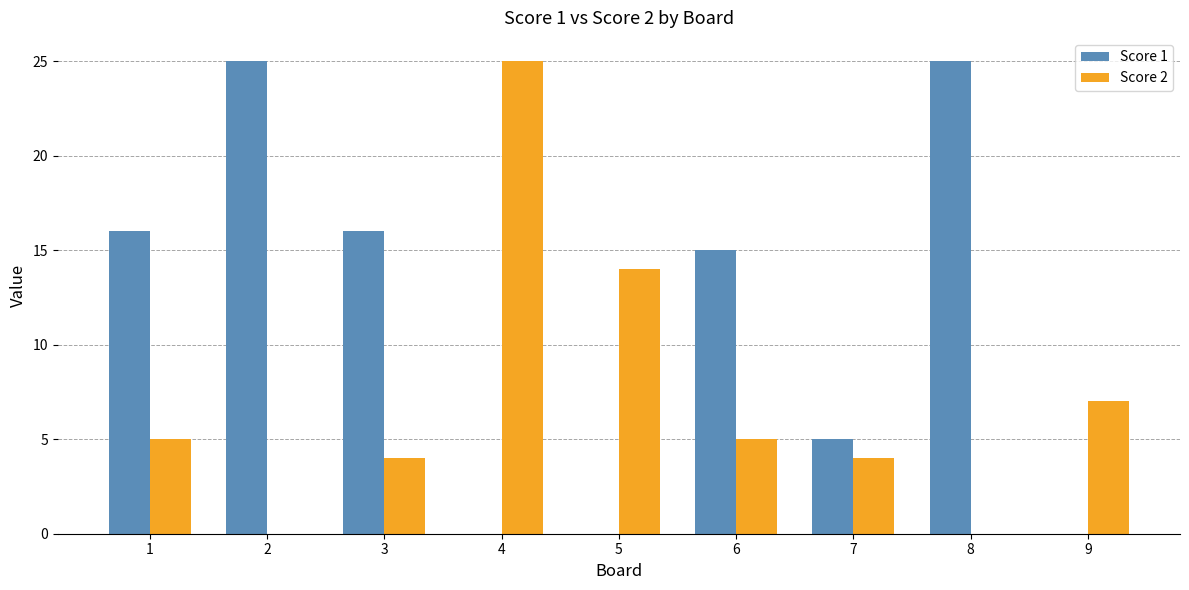

Are the bars grouped side by side (vs. stacked)?

Yes